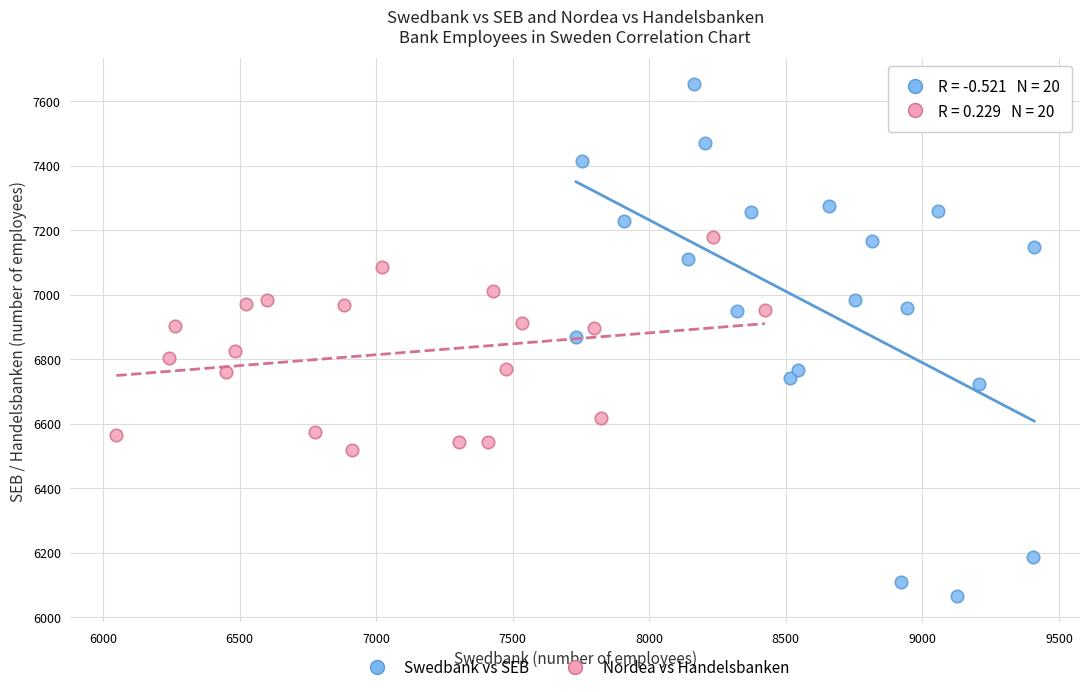

Which series has the largest Y range (max minus min)?

Swedbank vs SEB